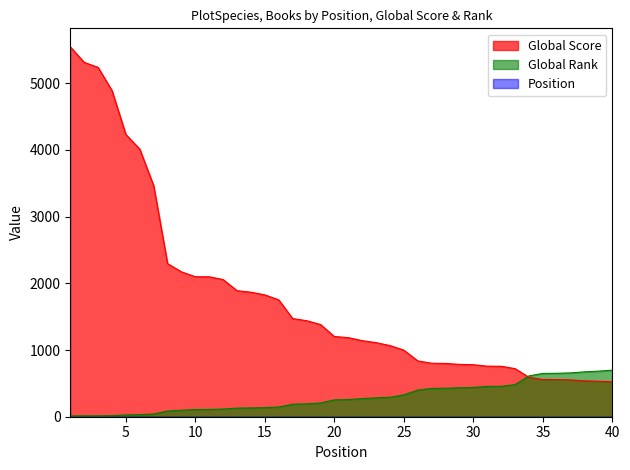

Which series has the largest total across all categories?

Global Score